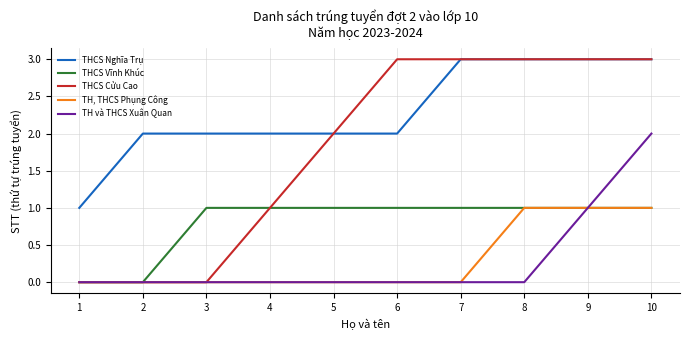

Which series has the widest spread of values?

THCS Cửu Cao